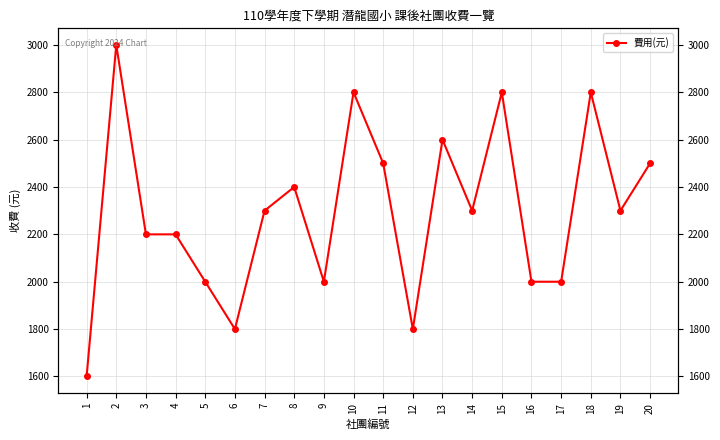

Is it true that the value at 7 is 1433?

False